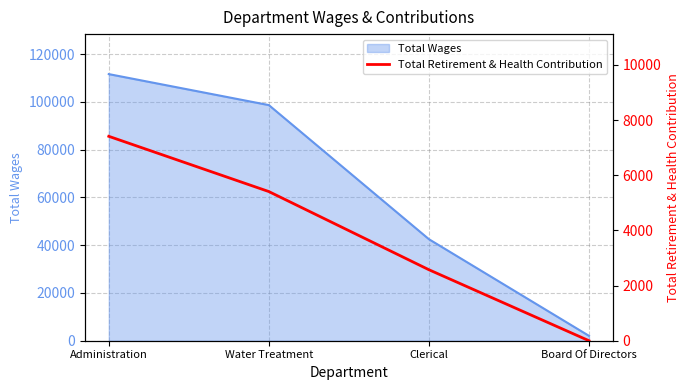

Is it true that Total Wages equals 150159 at Water Treatment?

False